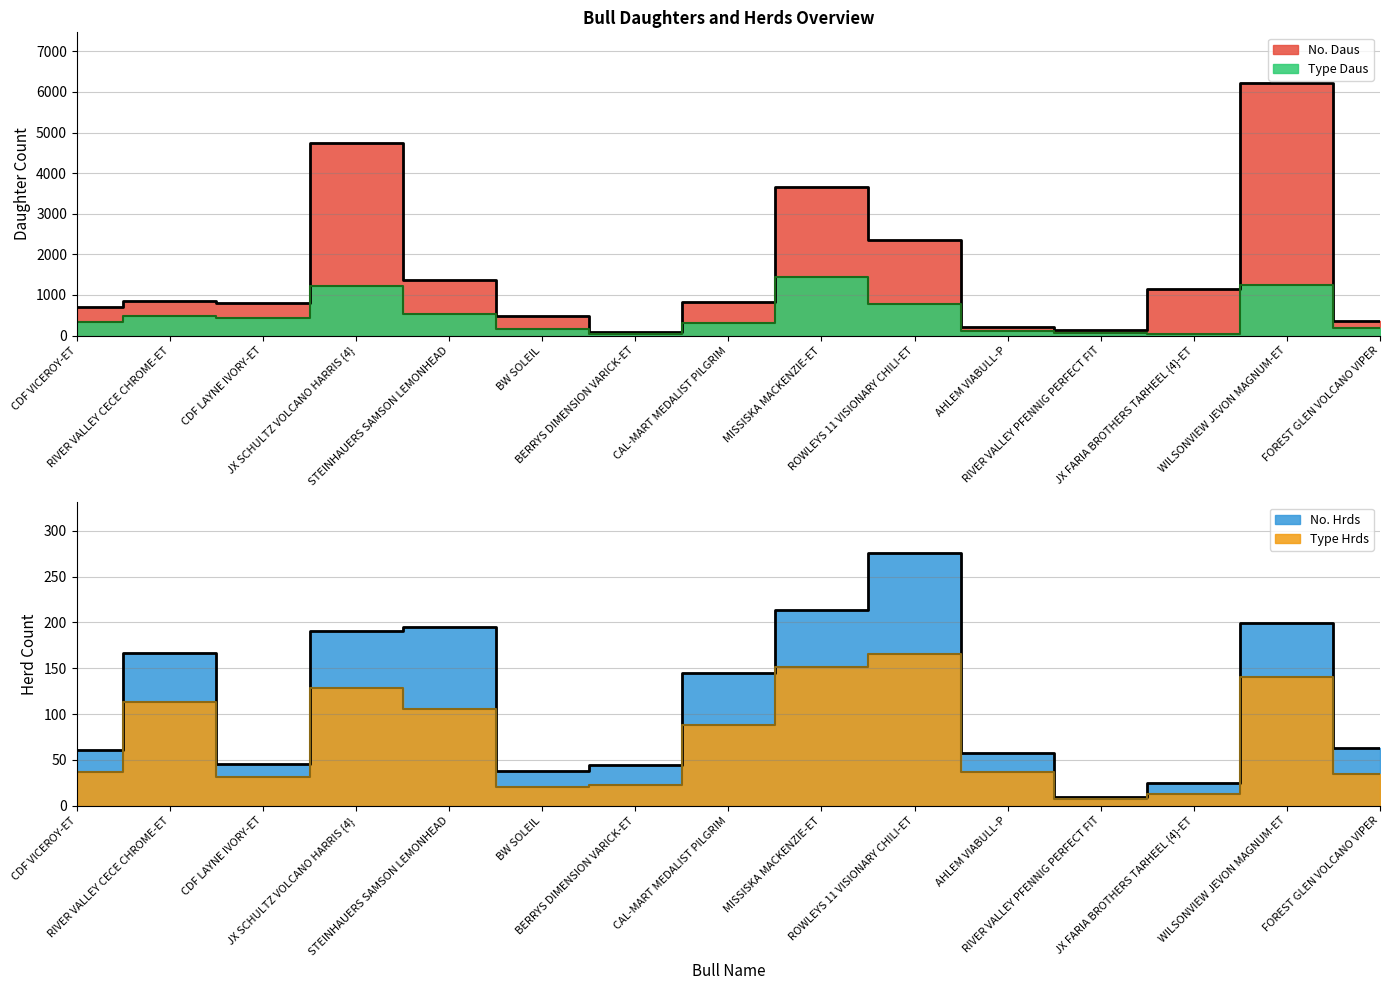

Where does the No. Daus series first go above 826?

RIVER VALLEY CECE CHROME-ET